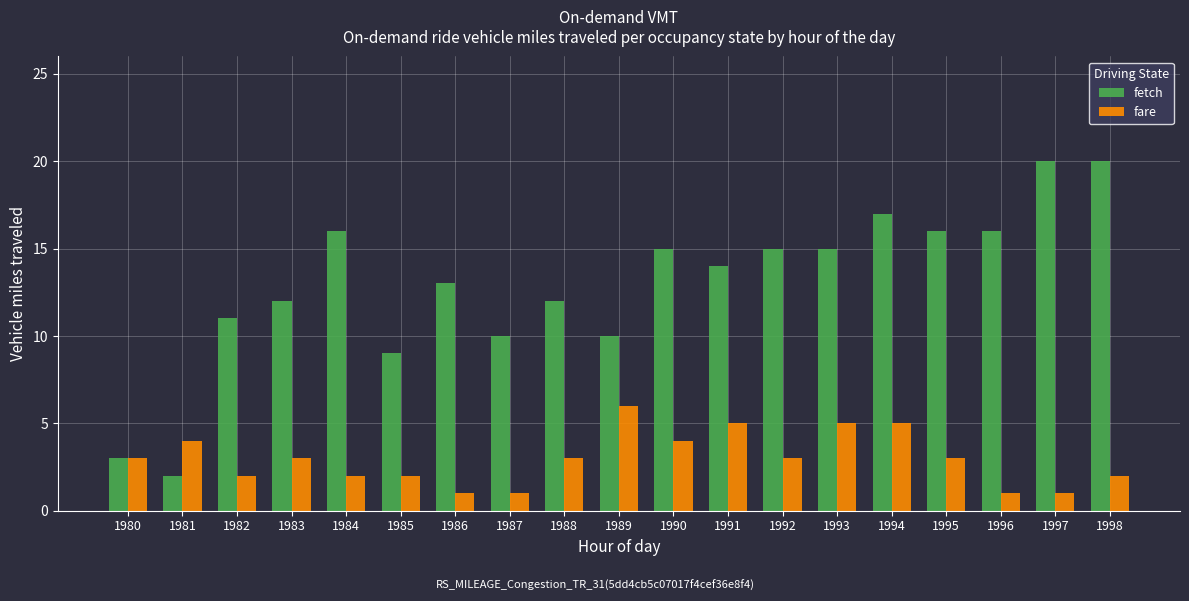

What value does the fetch series have at 1983?

12